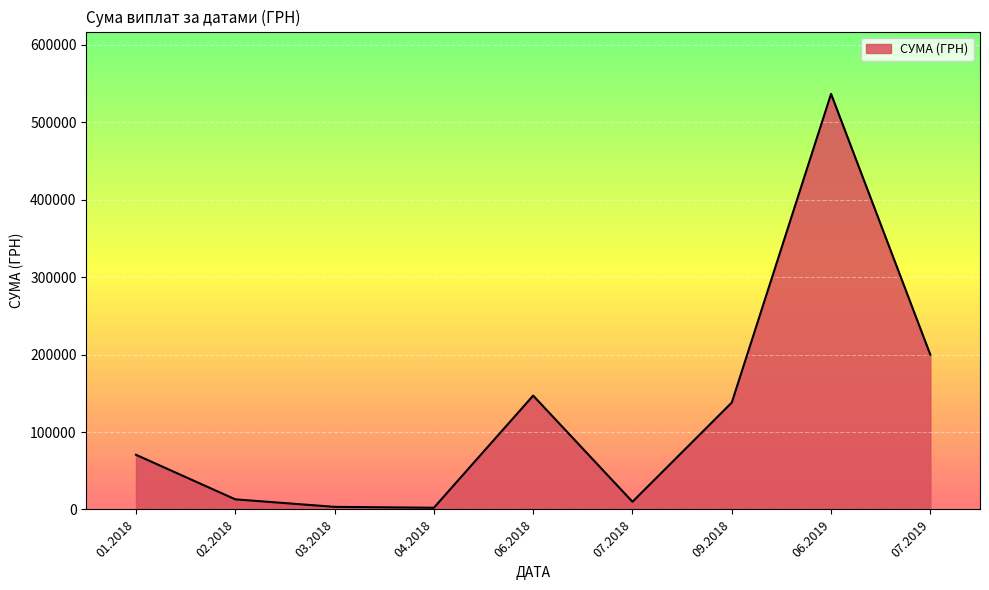

What is the difference between the maximum and minimum values?

534406.8